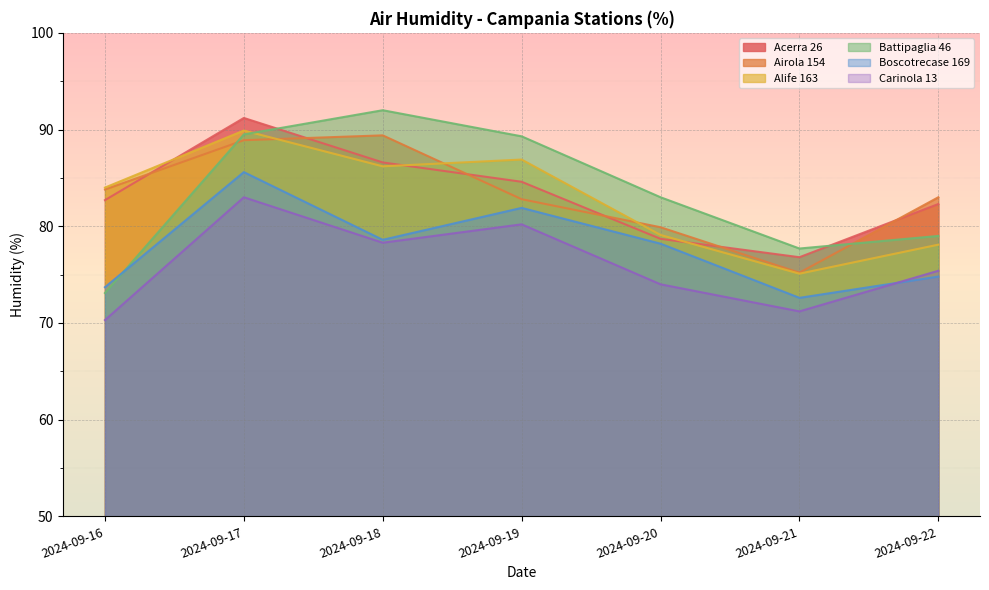

What is the difference between the Alife 163 values at 2024-09-16 and 2024-09-19?

2.9